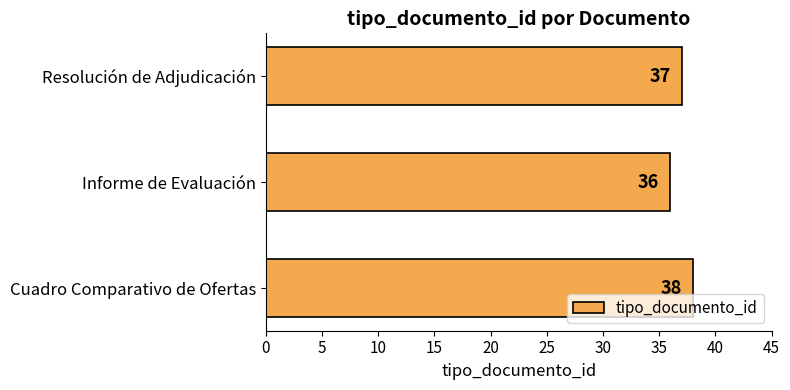

Rank the categories by value from lowest to highest.

Informe de Evaluación, Resolución de Adjudicación, Cuadro Comparativo de Ofertas